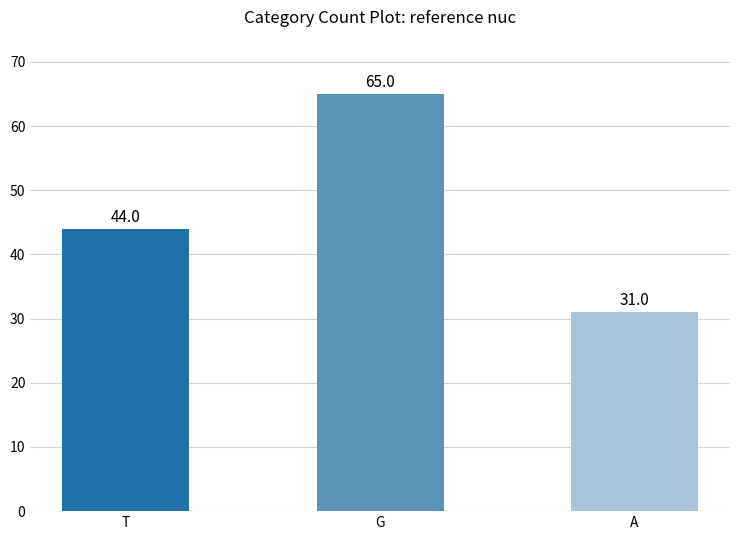

Reading left to right, what are all the values shown in this chart?

T=44	G=65	A=31